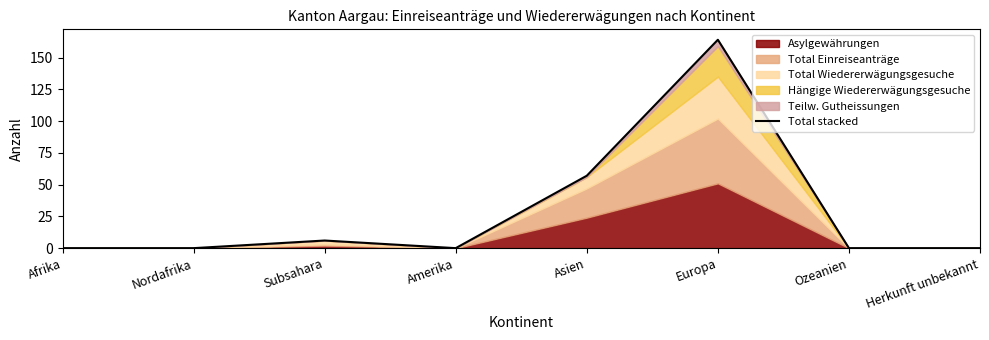

Rank the categories by value from lowest to highest.

Afrika, Nordafrika, Amerika, Ozeanien, Herkunft unbekannt, Subsahara, Asien, Europa